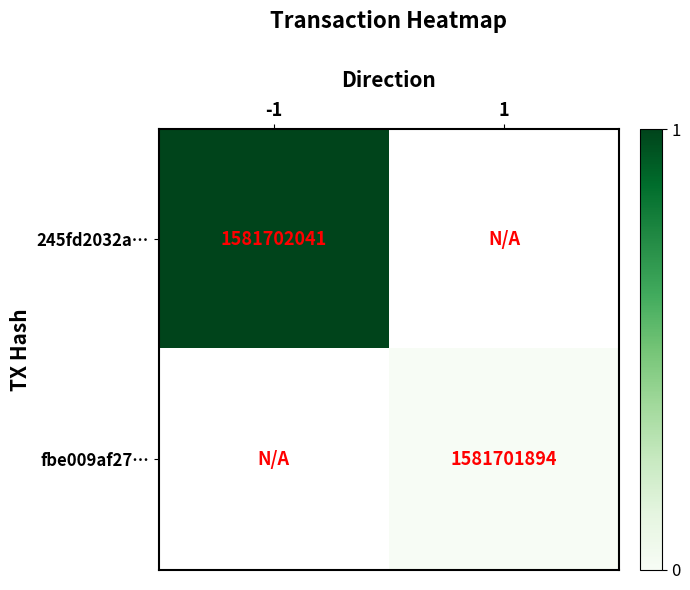

Where is 245fd2032a… nearest to the value 0?

-1